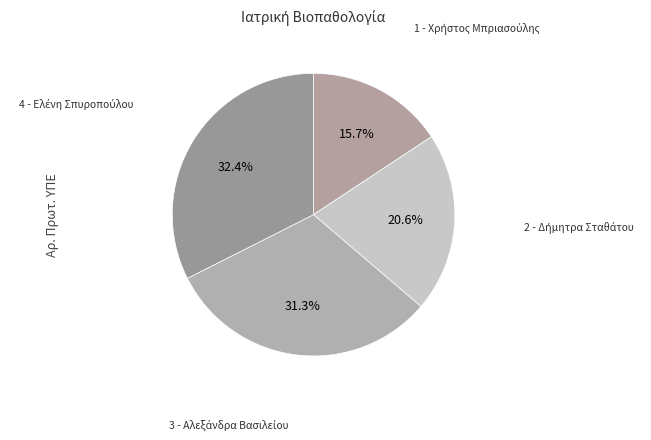

To the nearest percent, what is the difference between the largest and smallest slice percentages?

17%